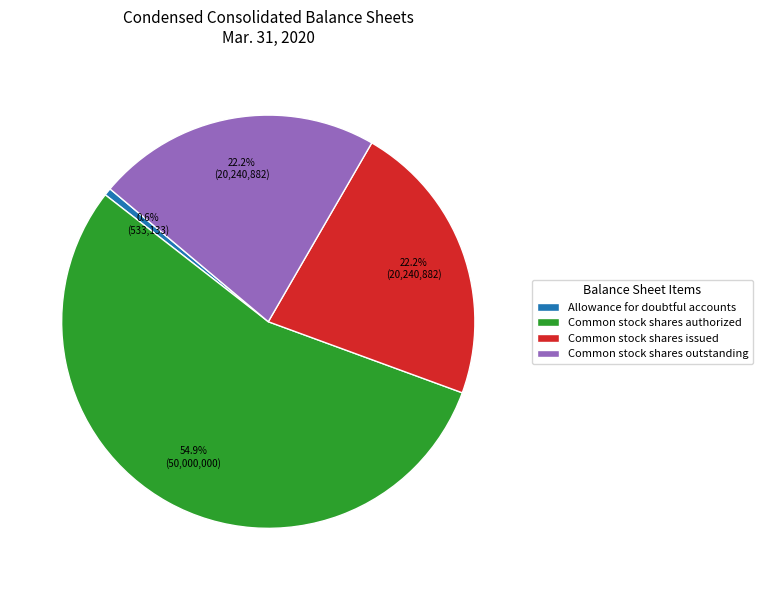

Which slice represents more than half of the pie?

Common stock shares authorized